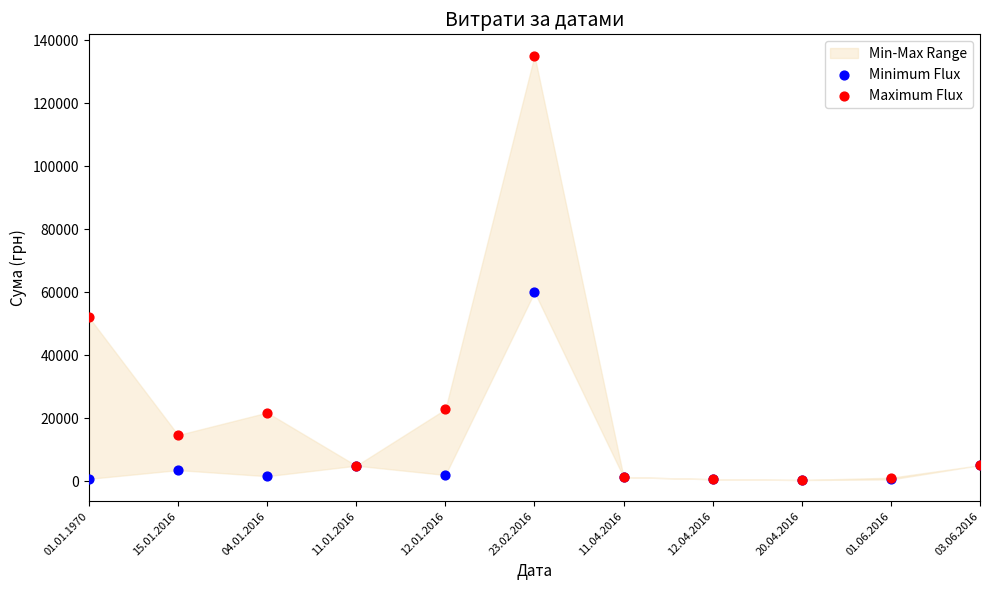

Across all series, what Y value is closest to 67733?

59991.3